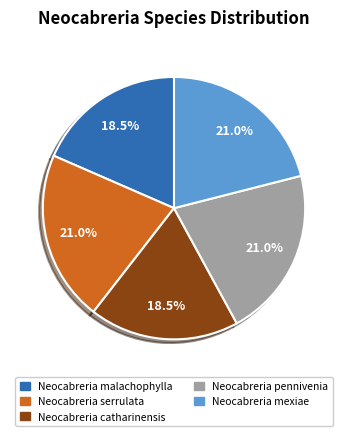

To the nearest percent, what portion does Neocabreria pennivenia represent?

21%